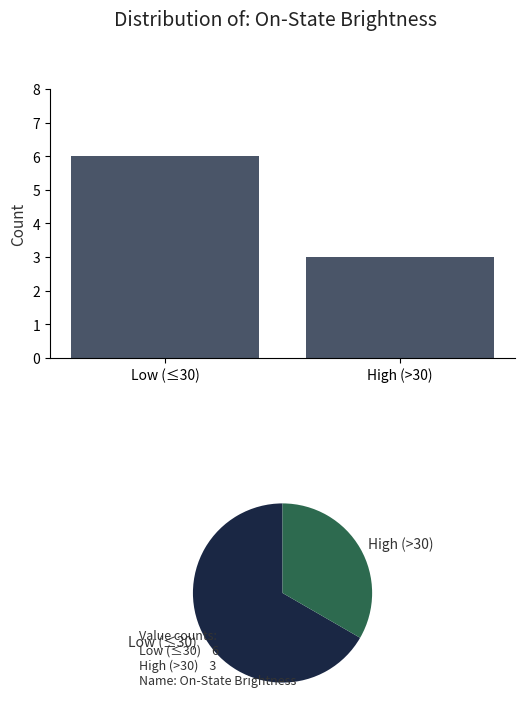

What is the change in value from Low (≤30) to High (>30)?

-3